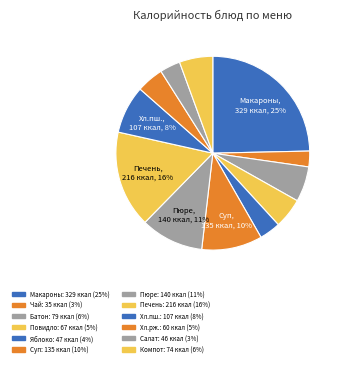

How many segments does this pie chart have?

12